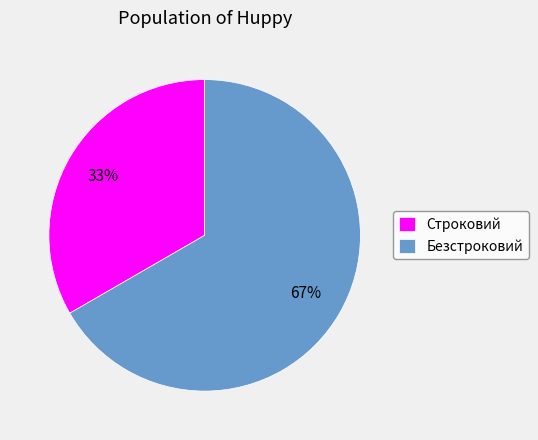

What is the smallest slice in the pie chart?

Строковий